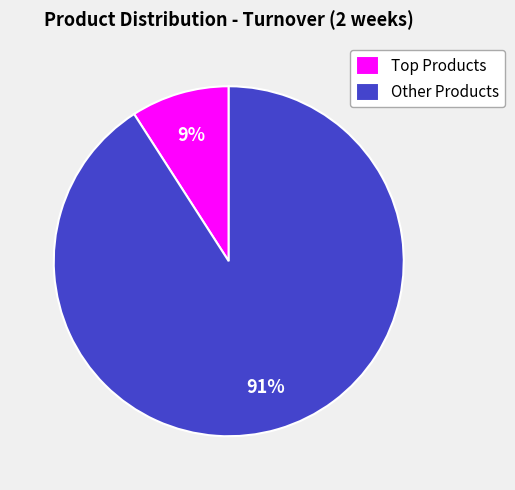

True or false: Other Products accounts for 91% of the total.

True